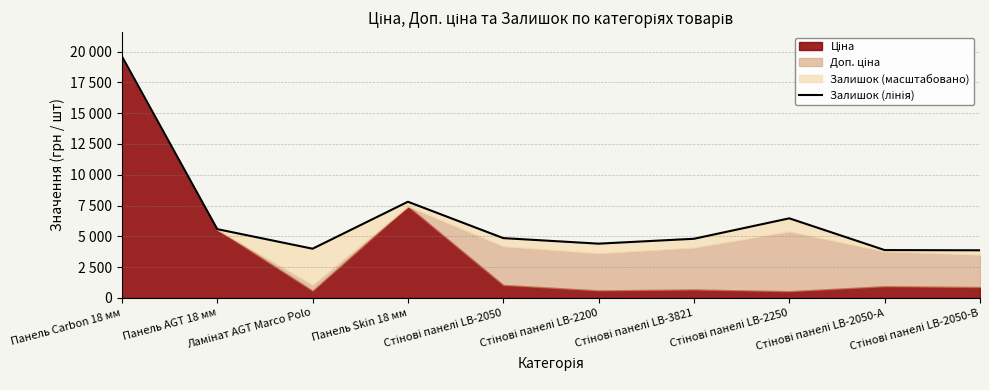

What is the value of the 4th point from the left?

7808.3